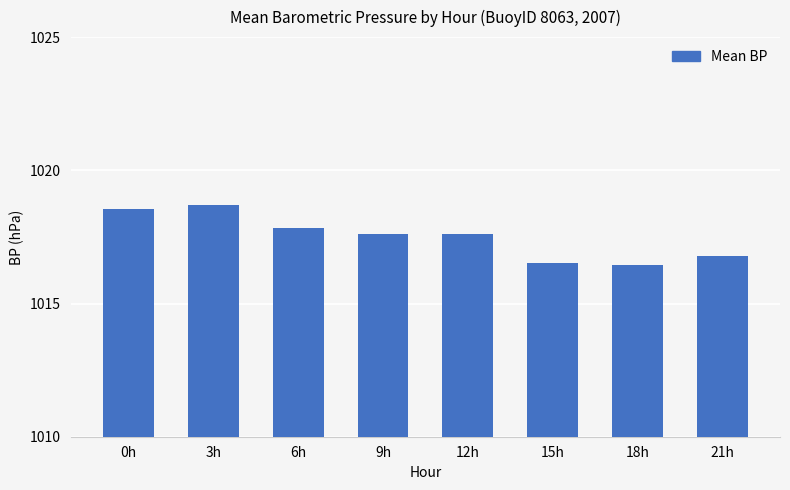

How many values are below 1017?

3